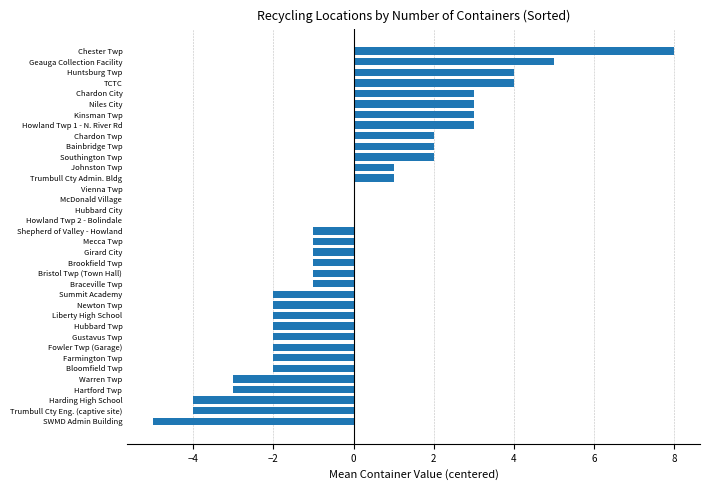

What is the maximum value shown in the chart?

8